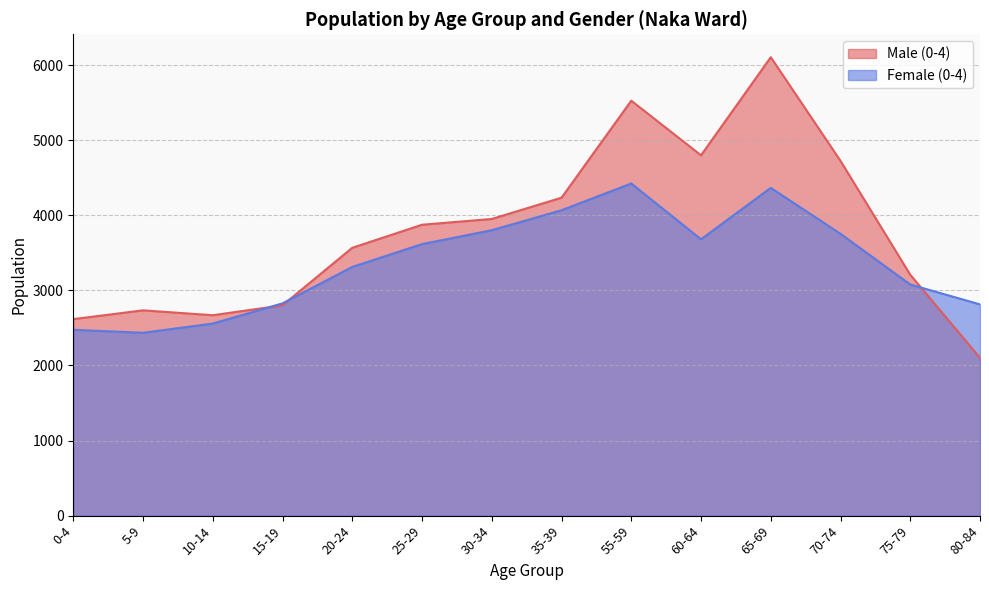

What is the sum of the Female (0-4) values at 30-34 and 15-19?

6628